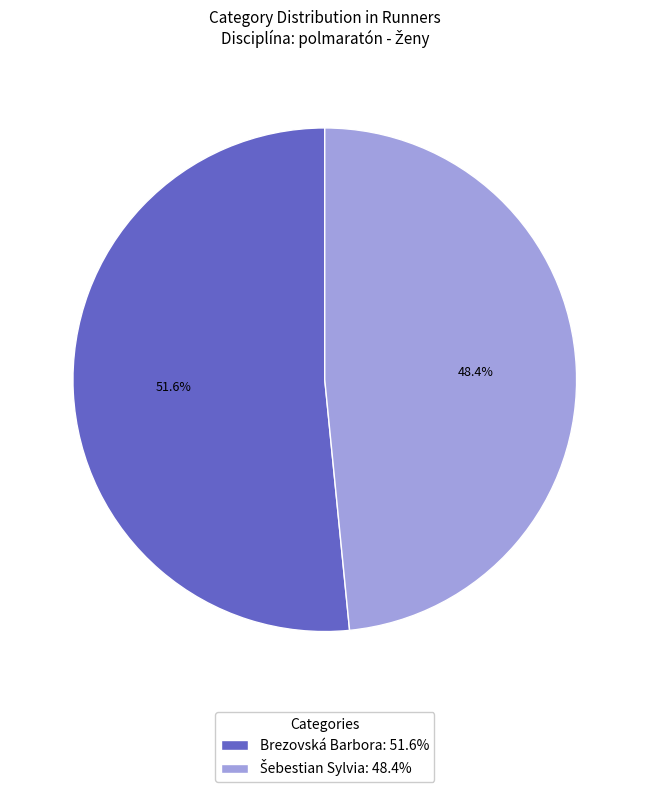

What portion of the pie excludes Brezovská Barbora: 51.6%?

48.4%